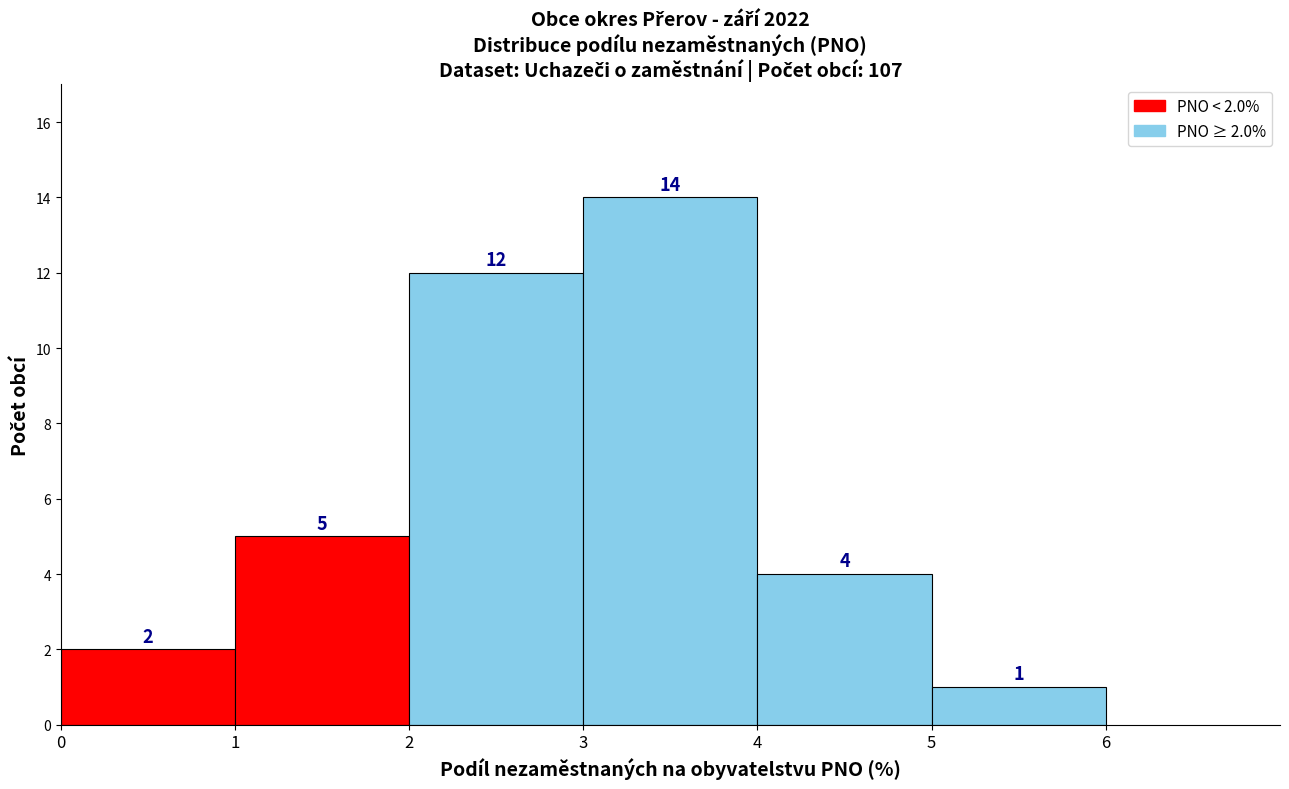

Which range on the x-axis has the tallest bar?

3 to 4